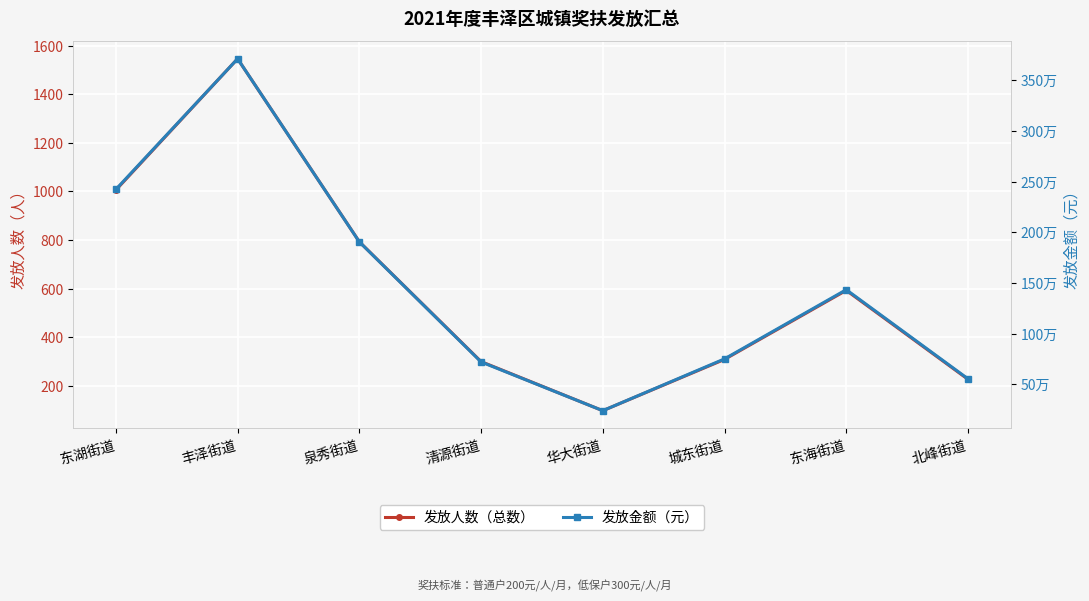

At which label does 发放金额（元） reach its peak?

丰泽街道